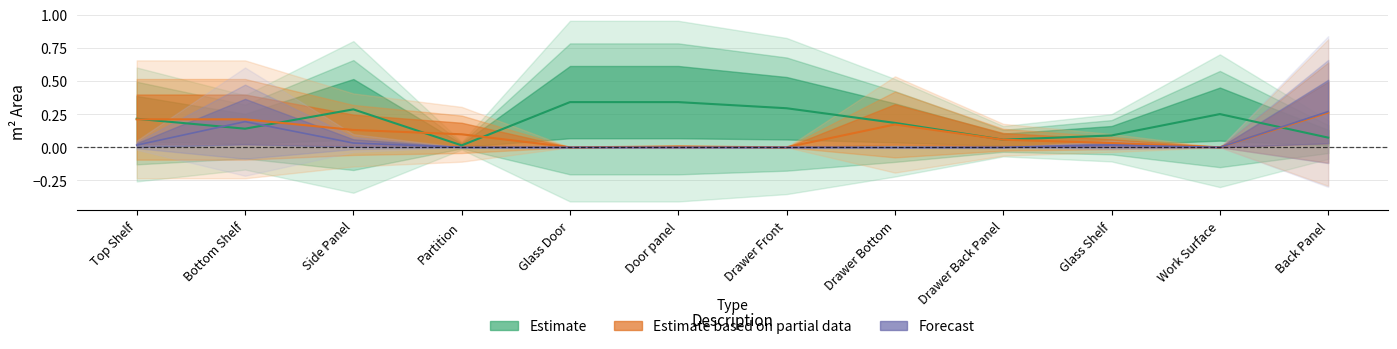

Which has a higher value, Partition or Door panel?

Door panel